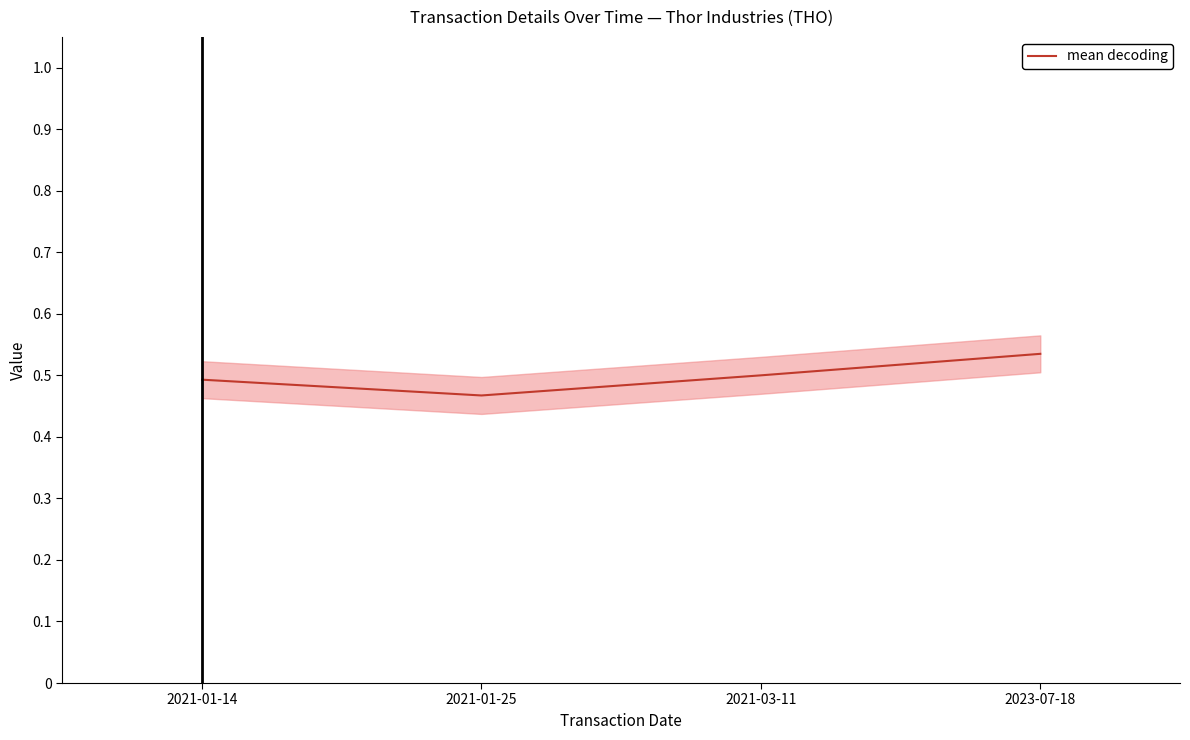

At which category does the chart reach its minimum across all series?

2021-01-25